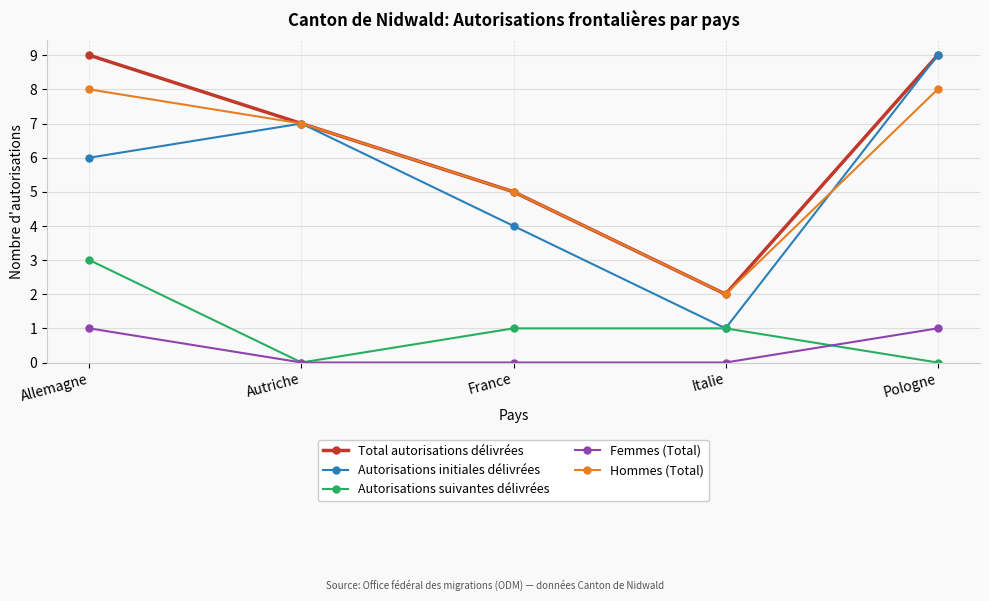

What is the maximum value for Femmes (Total)?

1